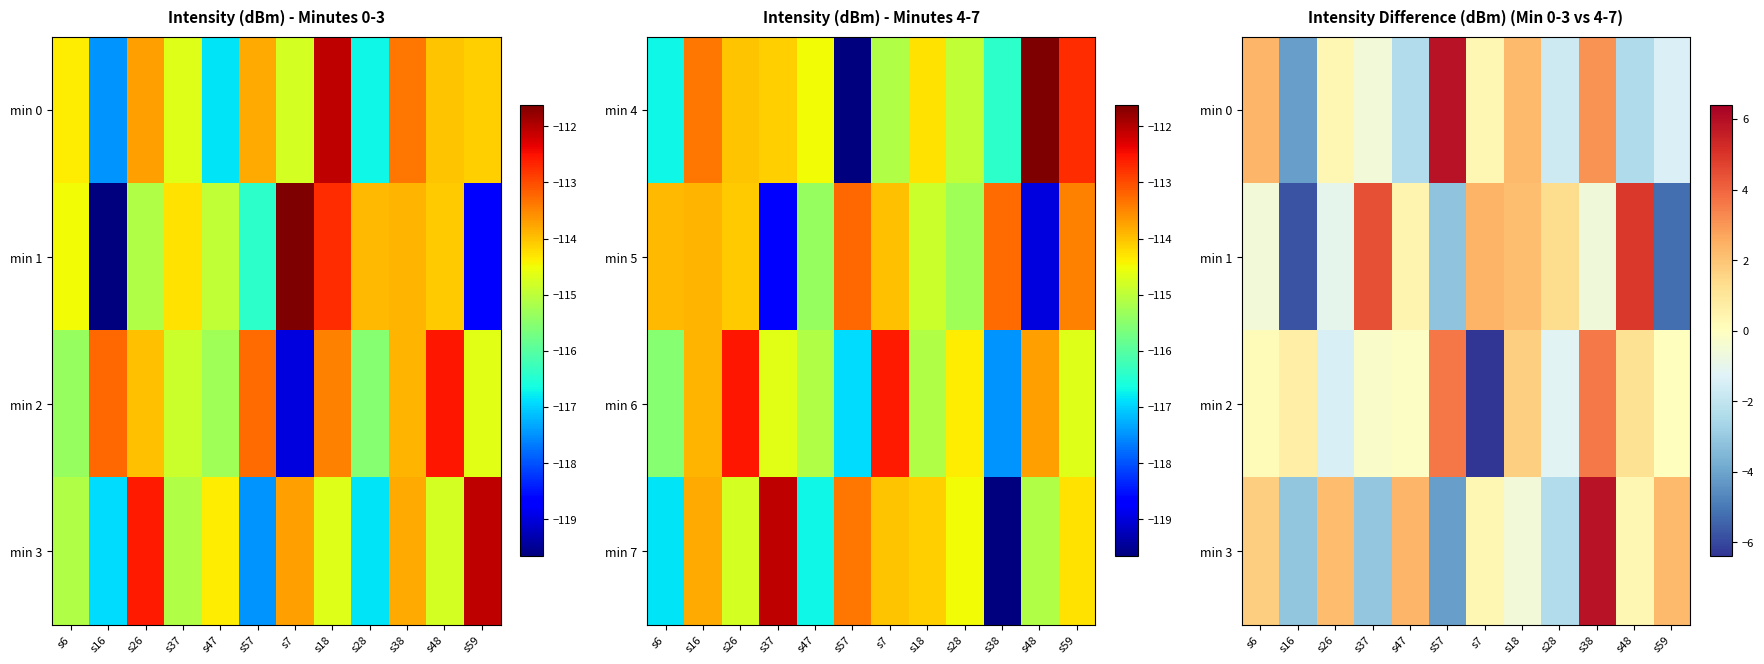

The min 0 series shows 4.1 at s57. True or false?

False